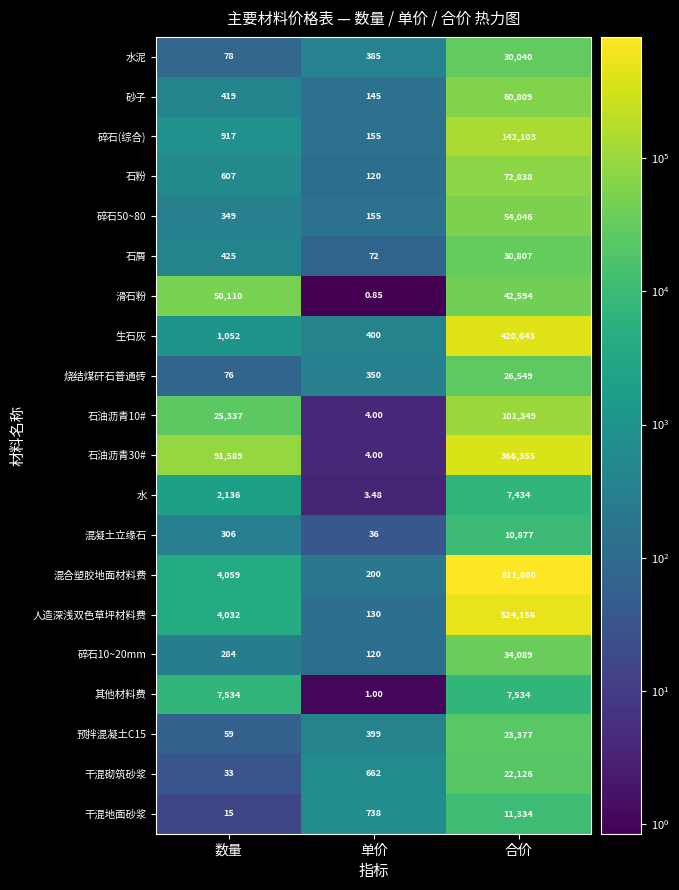

Which series changed the most between 单价 and 合价?

混合塑胶地面材料费